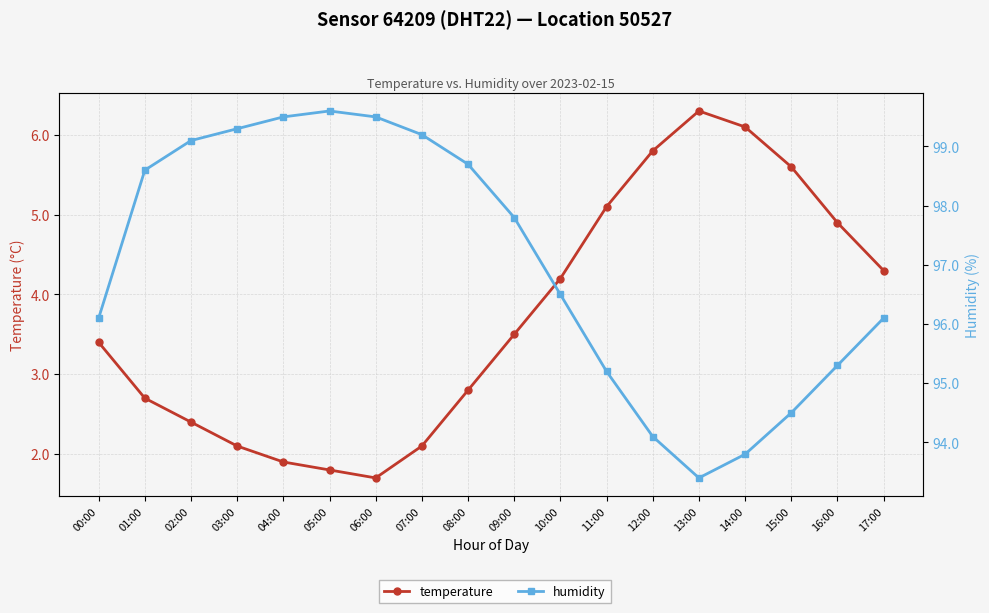

Between 07:00 and 06:00, which is larger?

07:00